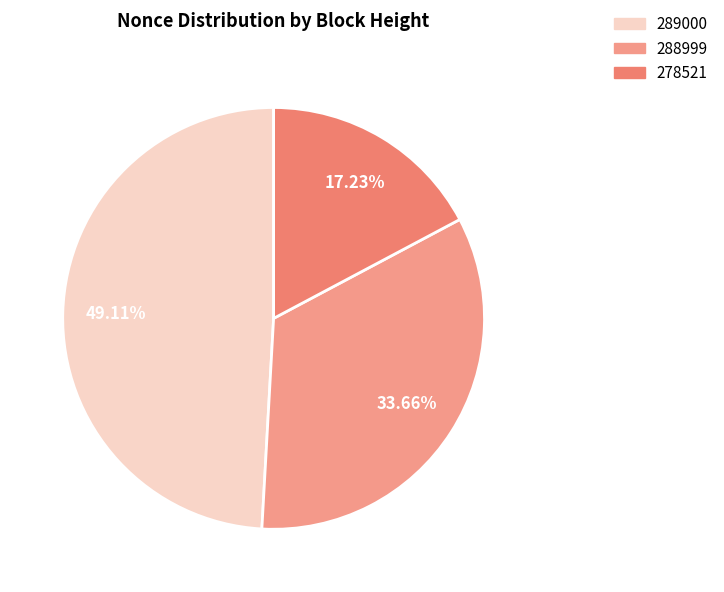

To the nearest percent, what is the combined percentage of 278521 and 288999?

51%